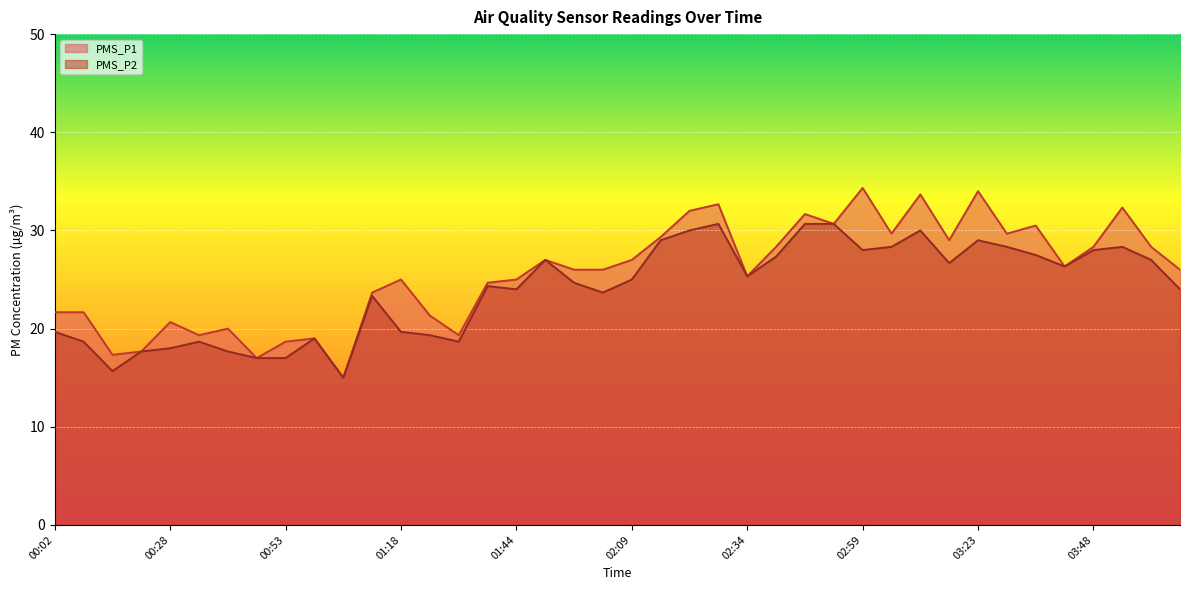

True or false: PMS_P2 and PMS_P1 intersect in this chart.

False